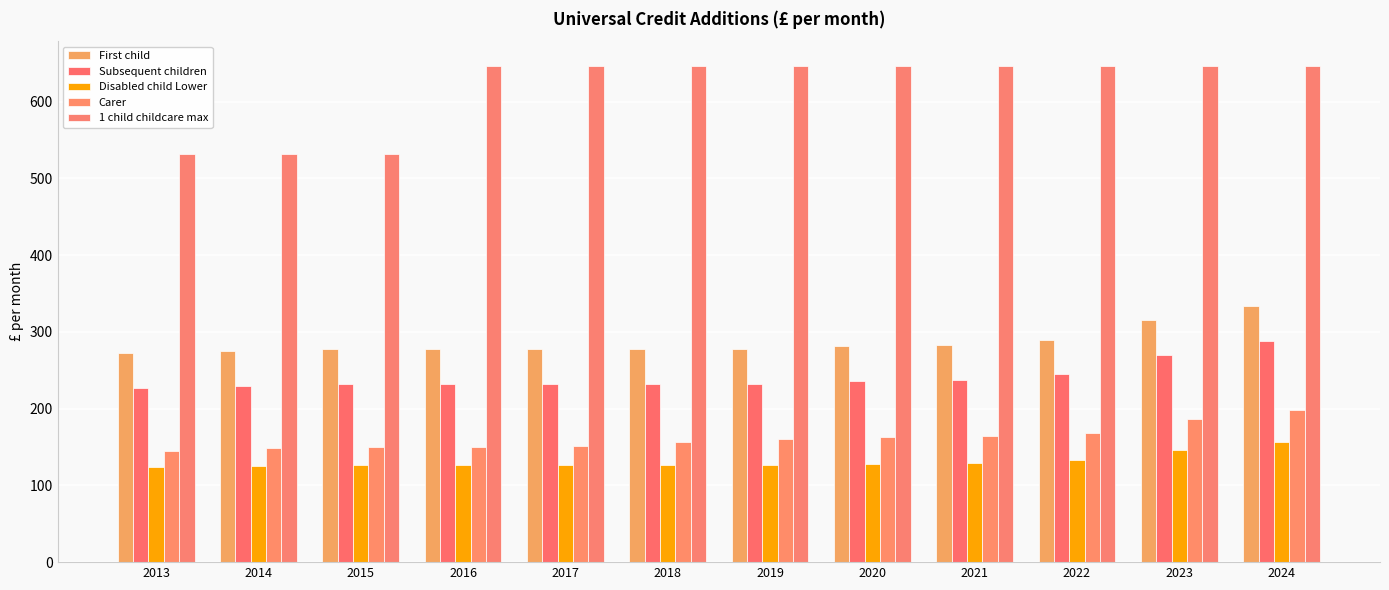

Read the Subsequent children value at 2015.

231.7